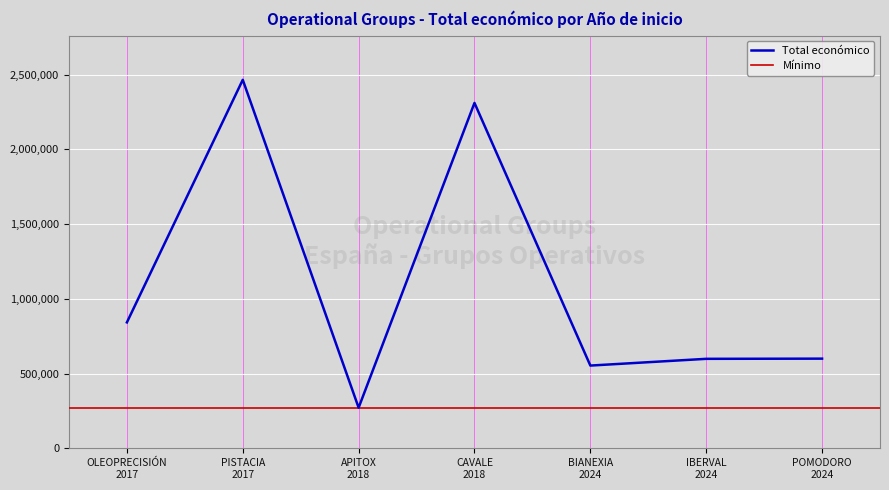

Read the value at 2018, to the nearest 50.

271550